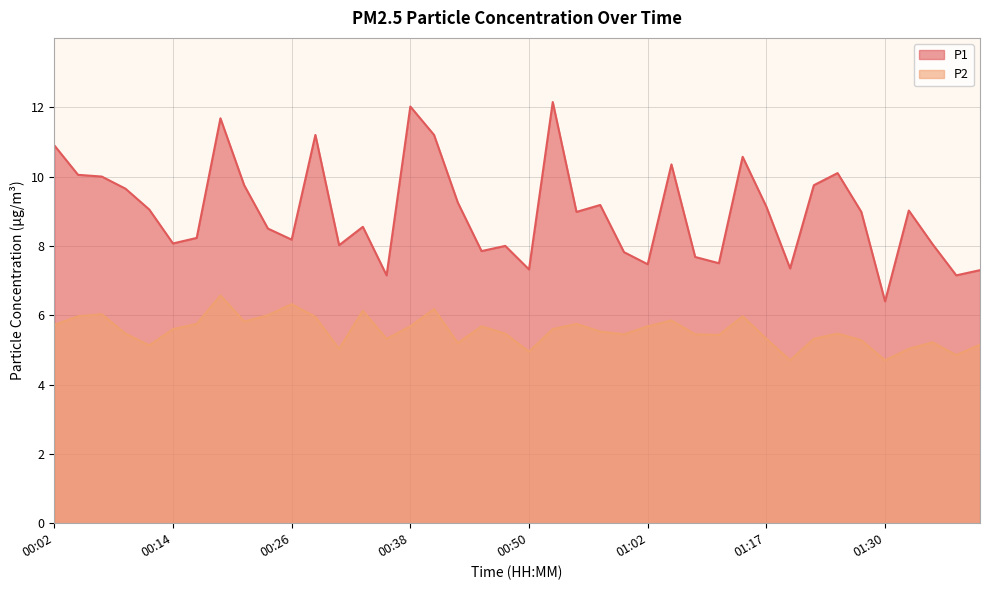

At which category is the sum across all series the highest?

00:19